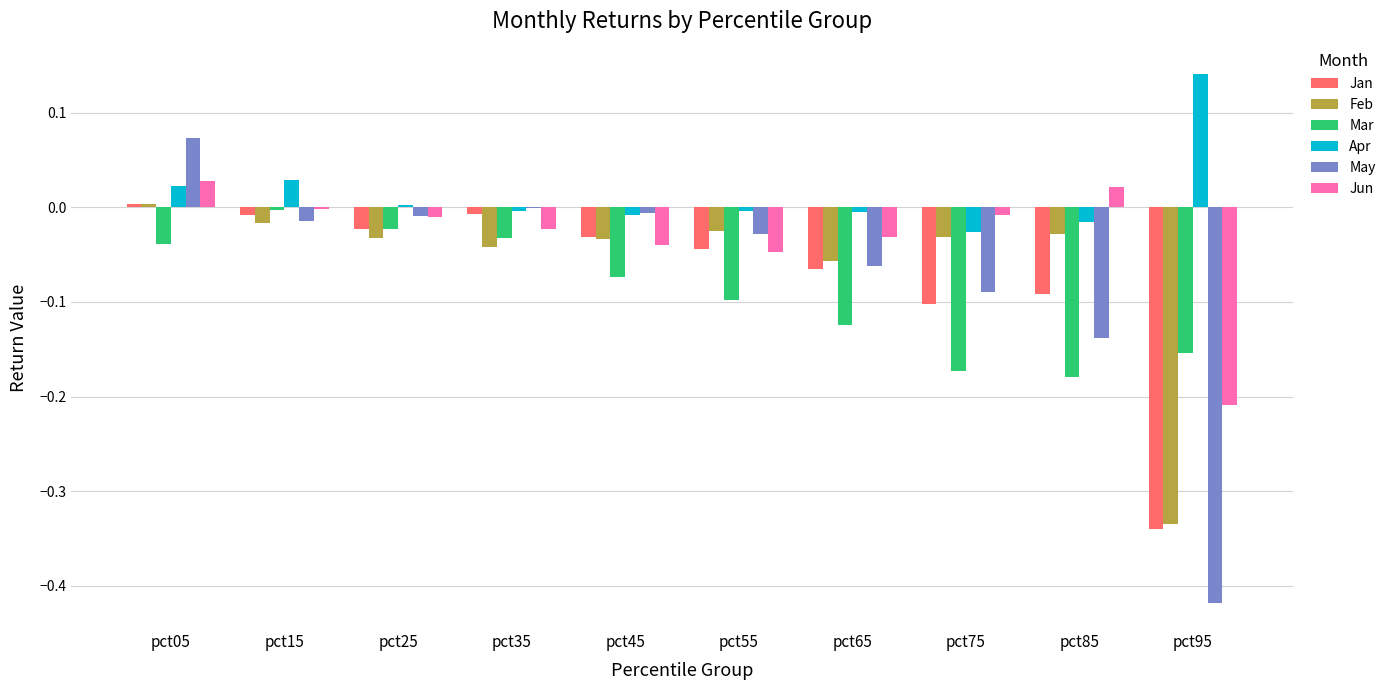

At which category does the chart reach its peak across all series?

pct95